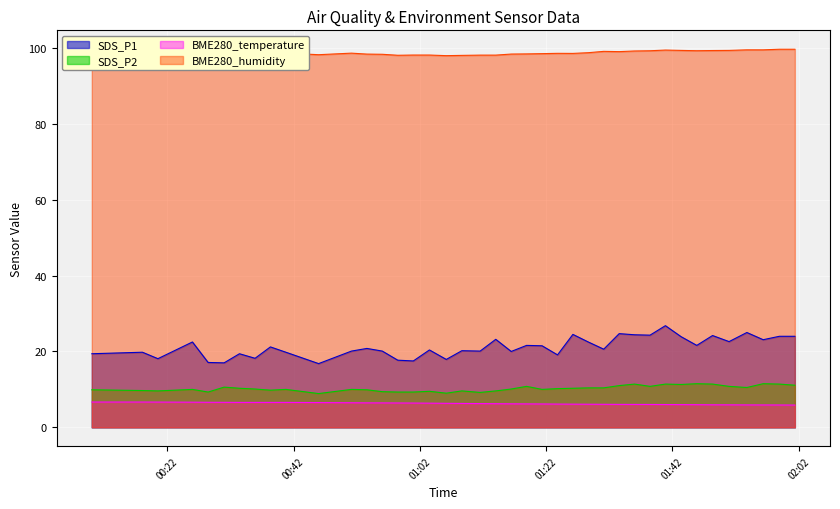

What is the difference between the SDS_P2 values at 2022/11/05 01:38:27 and 2022/11/05 01:03:31?

1.3